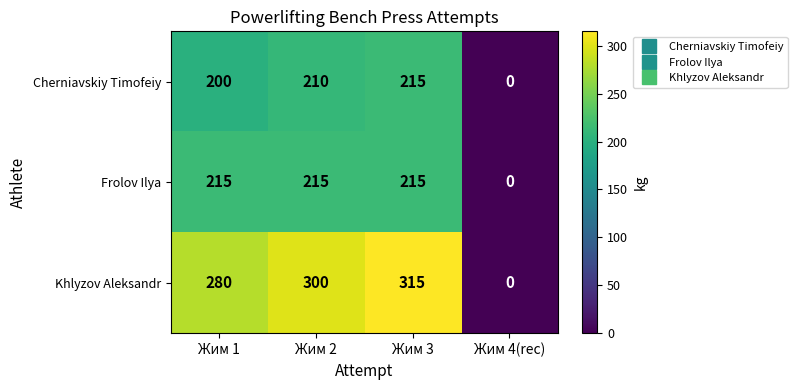

Count the number of categories in the chart.

4